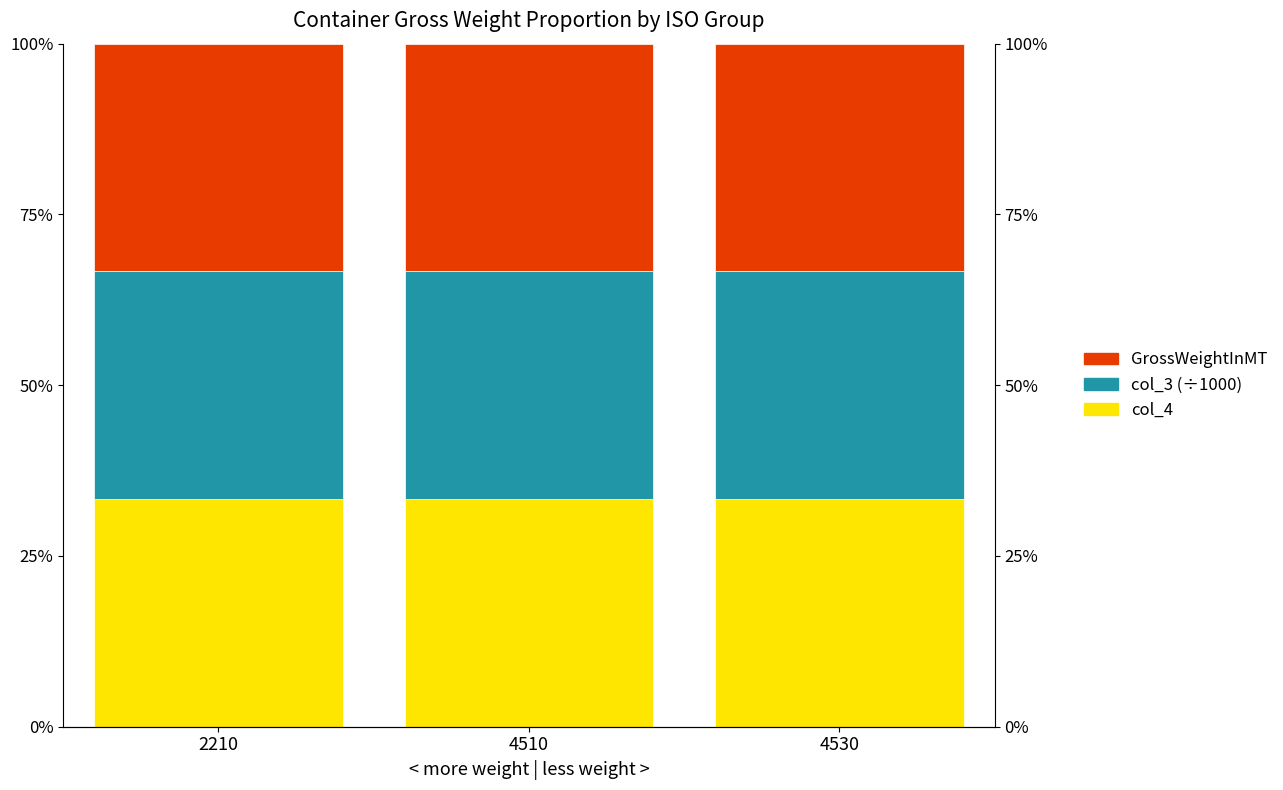

Where is GrossWeightInMT nearest to the value 0?

2210